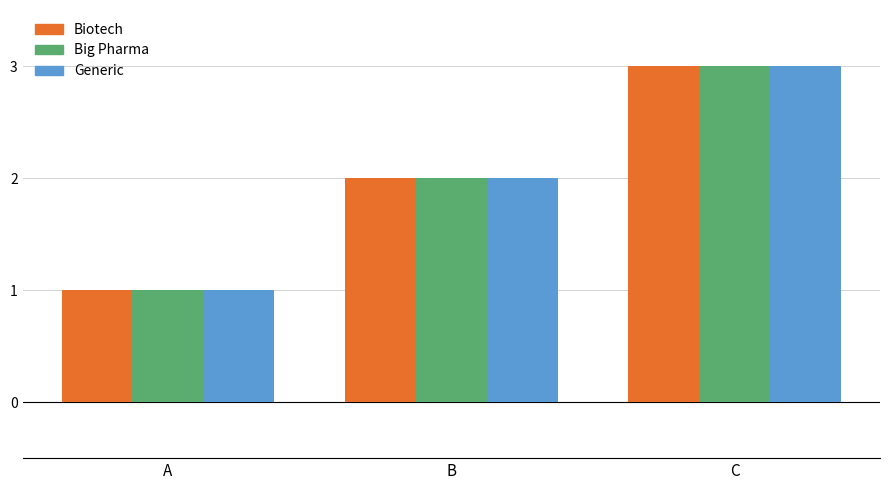

Which category has the lowest value across all series?

A